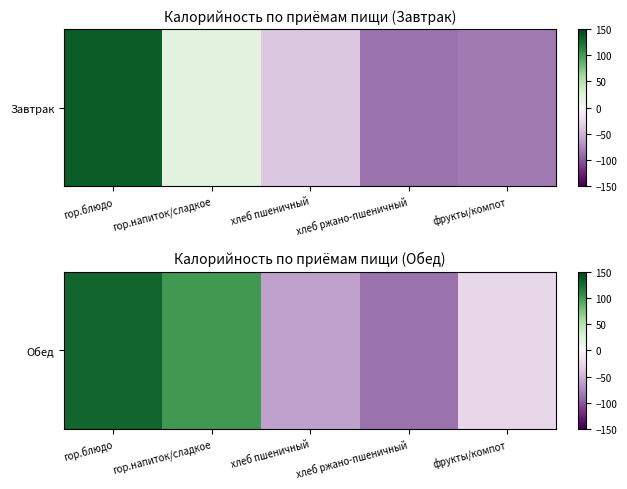

Rank the categories by value from lowest to highest.

хлеб ржано-пшеничный, хлеб пшеничный, фрукты/компот, гор.напиток/сладкое, гор.блюдо